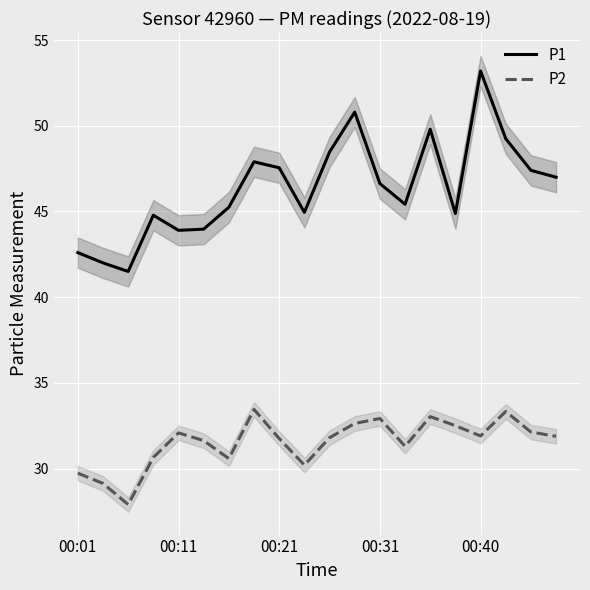

Where is P2 nearest to the value 30?

9